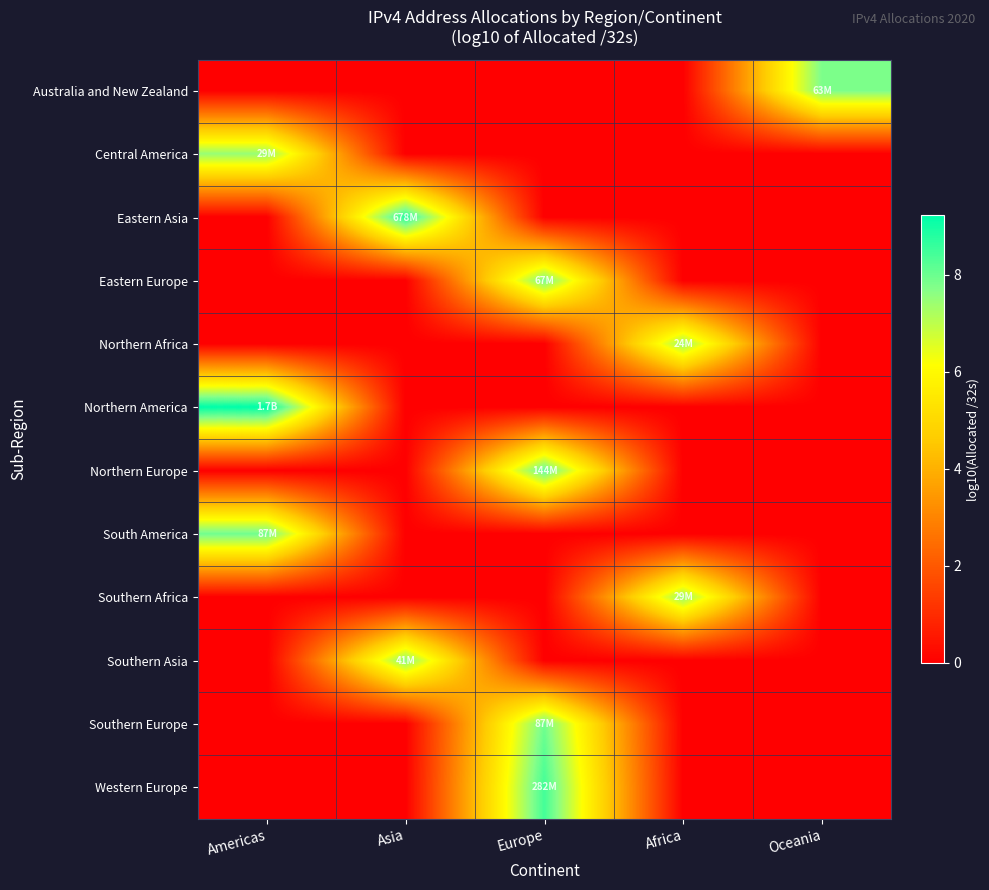

At which category is the sum across all series the highest?

Europe